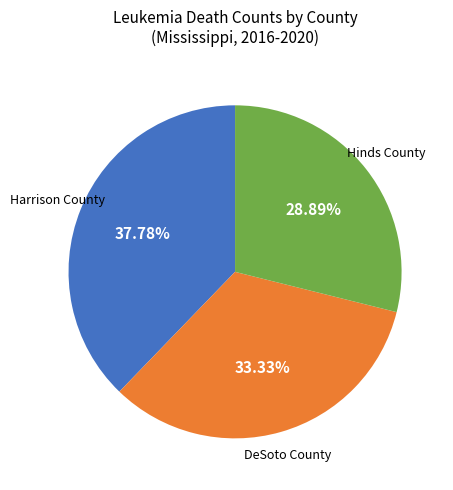

Is there a majority slice in this chart?

No